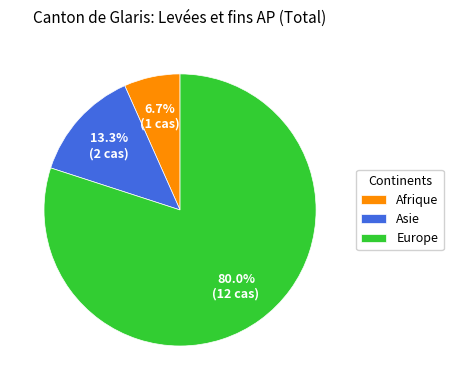

To the nearest percent, what portion does Asie represent?

13%